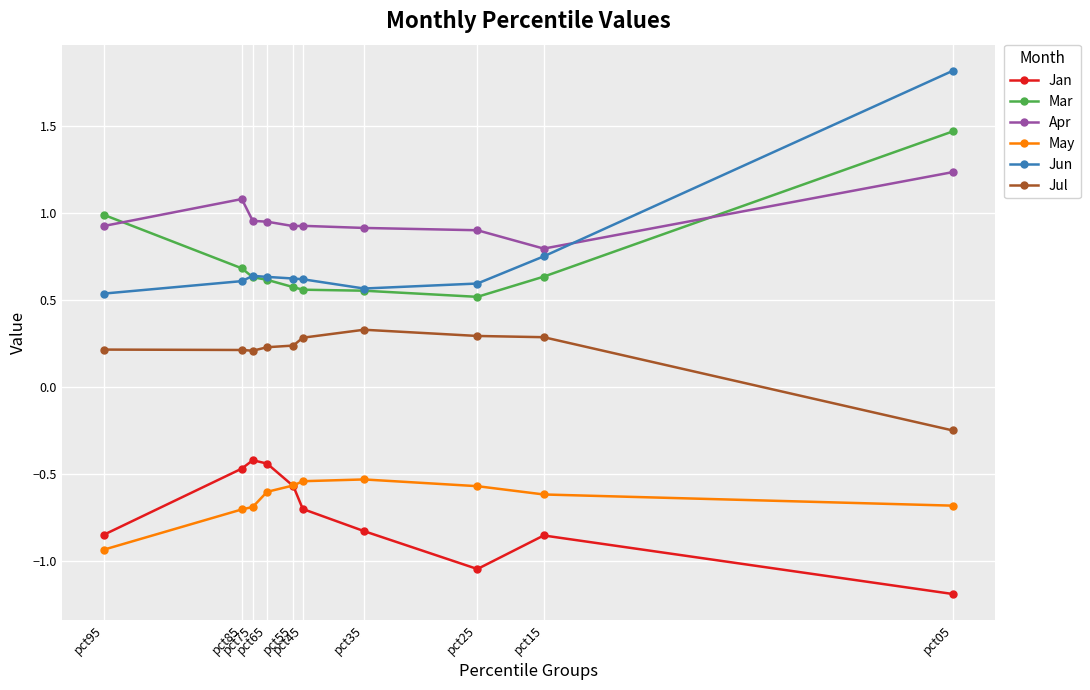

The value of Jul at pct55 is 0.1. True or false?

False